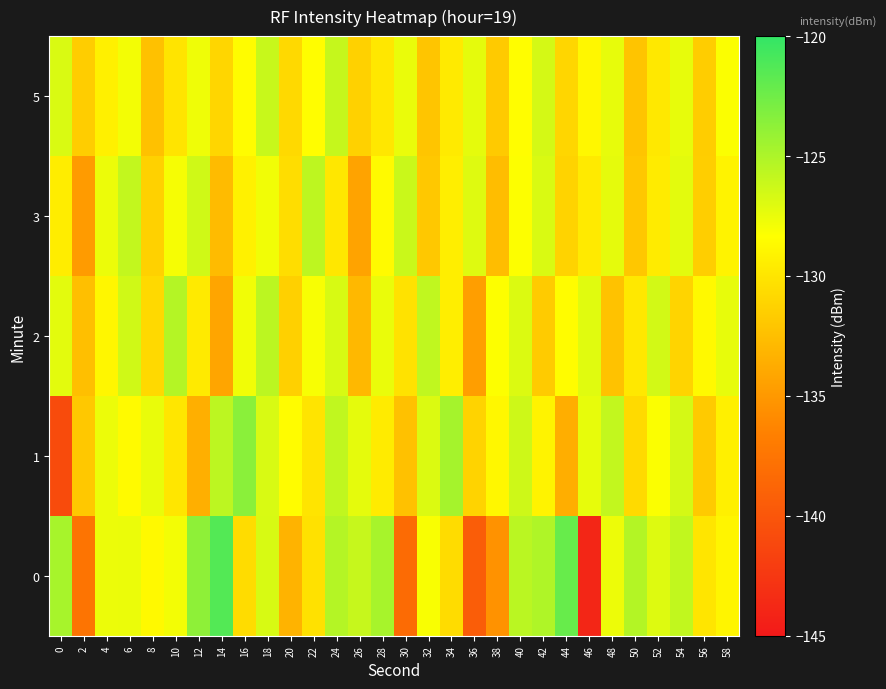

Which category has the highest value across all series?

14